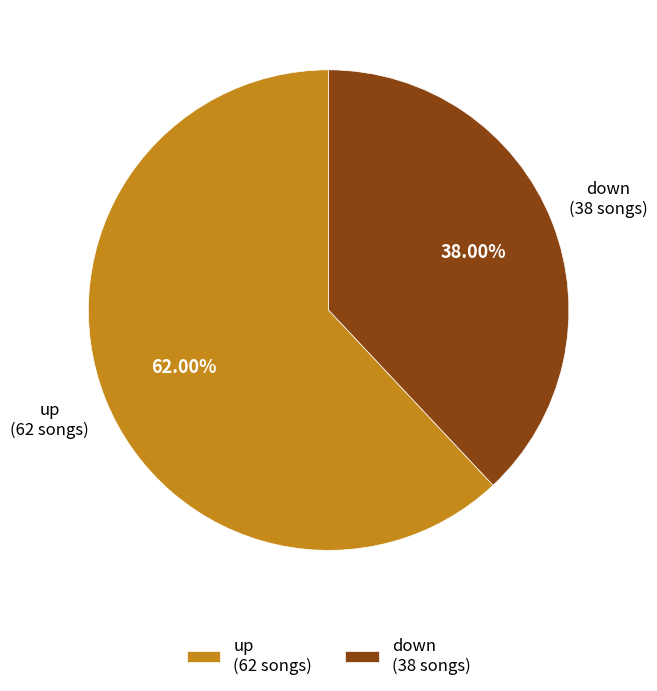

Count the number of slices in the pie.

2